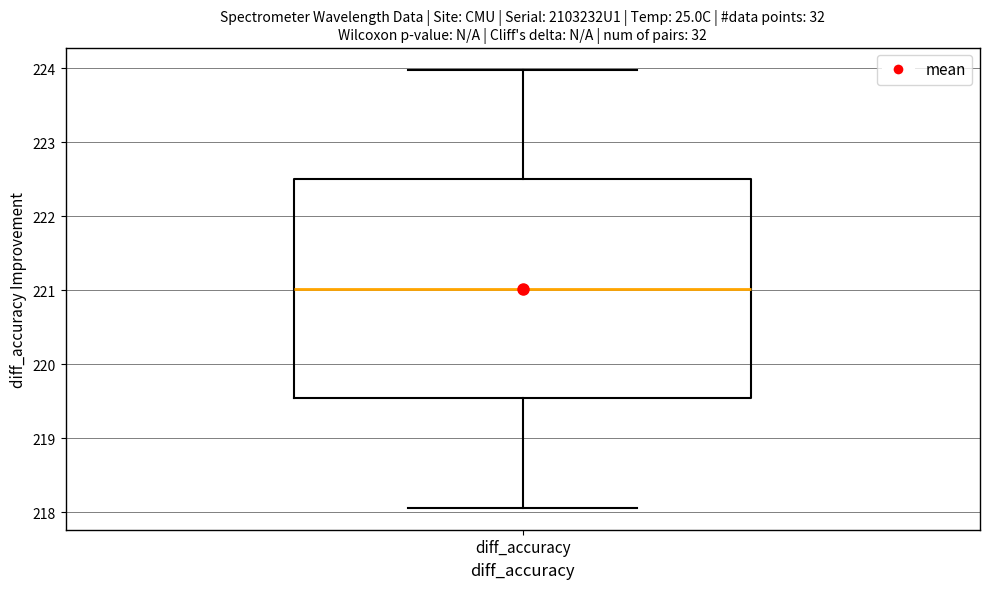

Read this box plot against the y-axis: the position of the median line, the range covered by the box, and the ends of both whiskers. The values are not printed on the chart, so give them approximately, as read against the axis.

median 221.0, box 219.5 to 222.5, whiskers 218.1 to 224.0